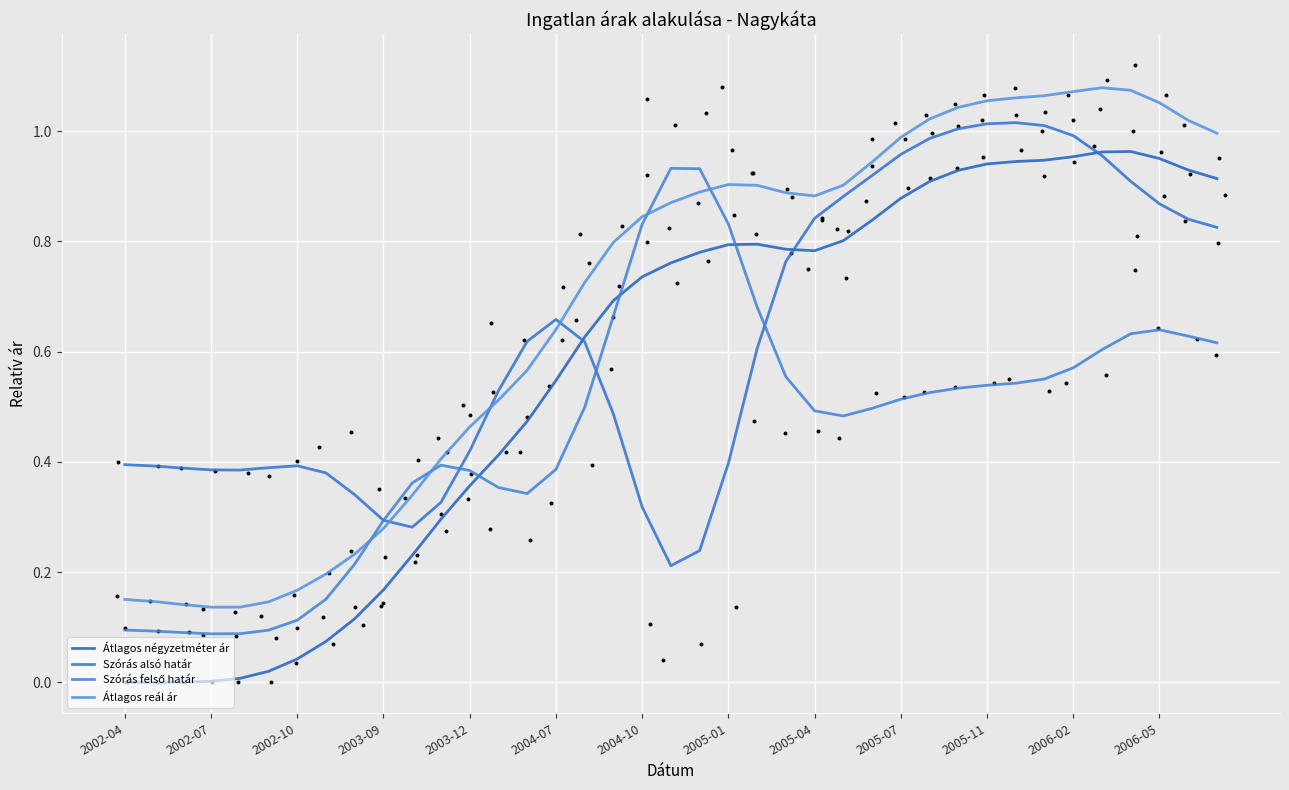

Which series contains the highest Y value?

Átlagos reál ár